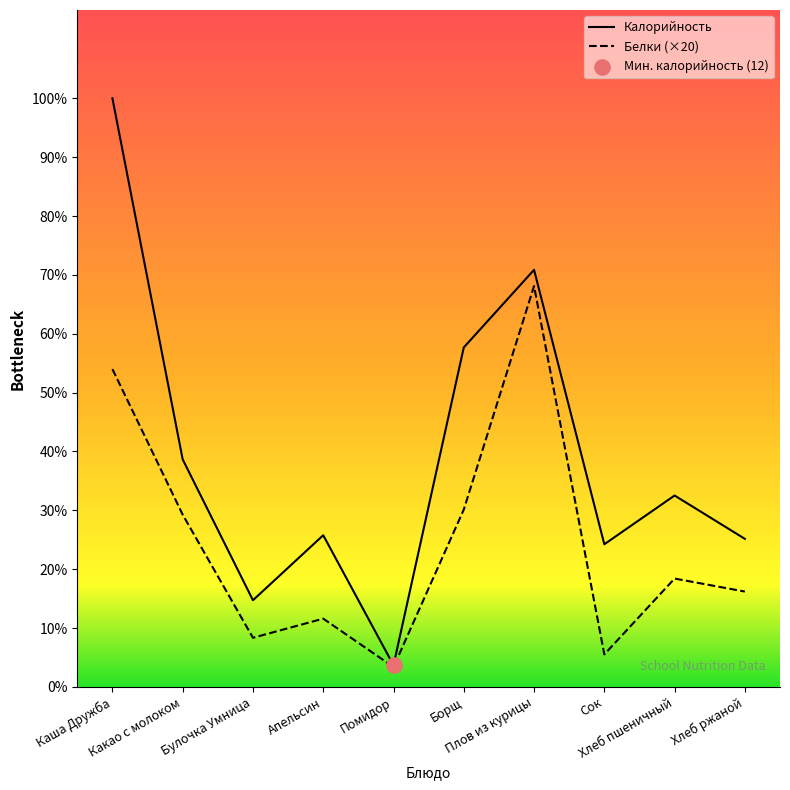

Which series has the largest total across all categories?

Калорийность